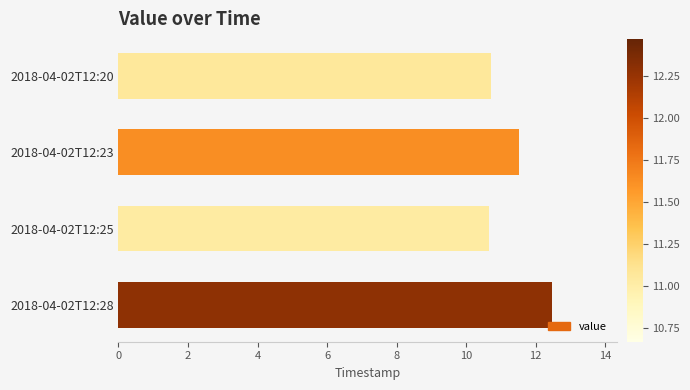

Does the chart contain stacked bars?

No